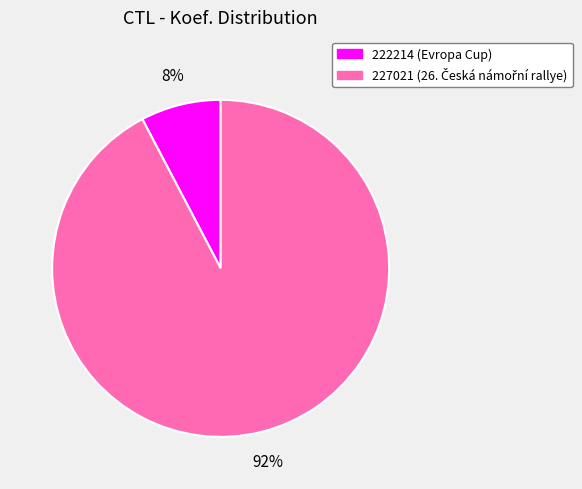

True or false: 222214 accounts for 8% of the total.

True